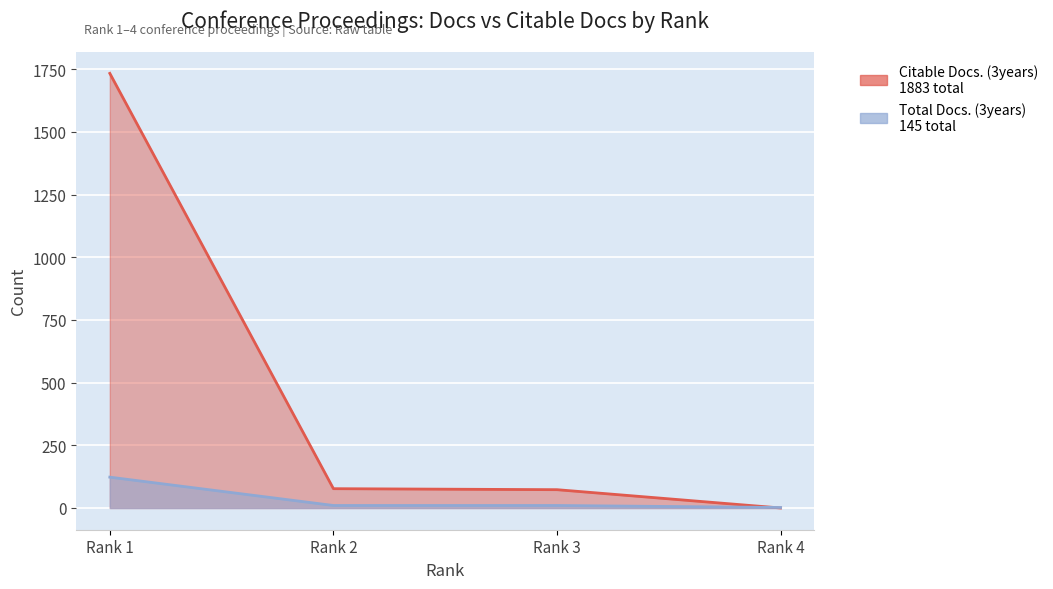

Which label corresponds to the largest value in the chart?

Rank 1